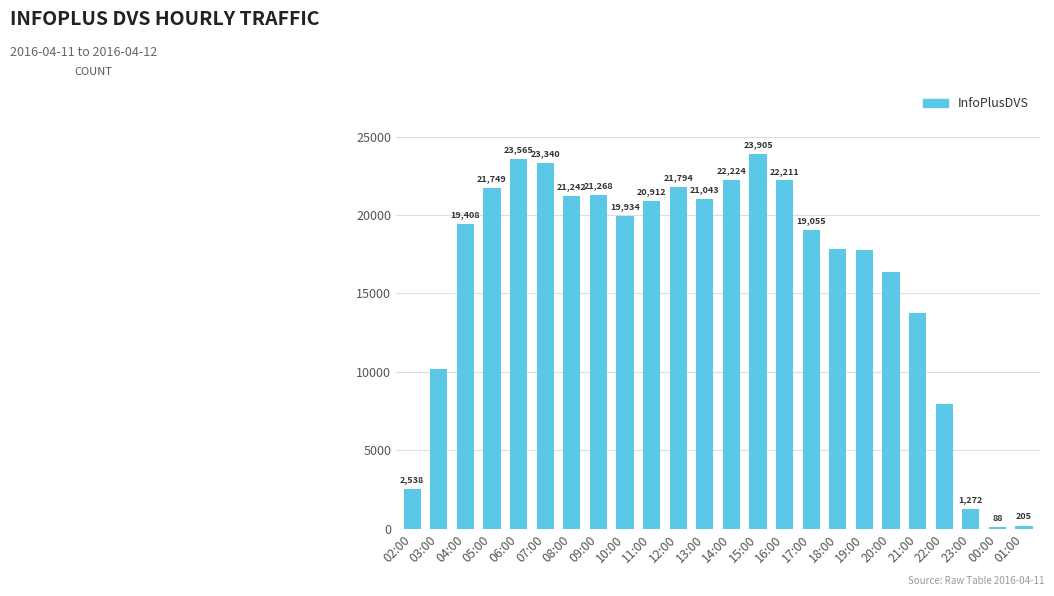

Are the bars horizontal?

No